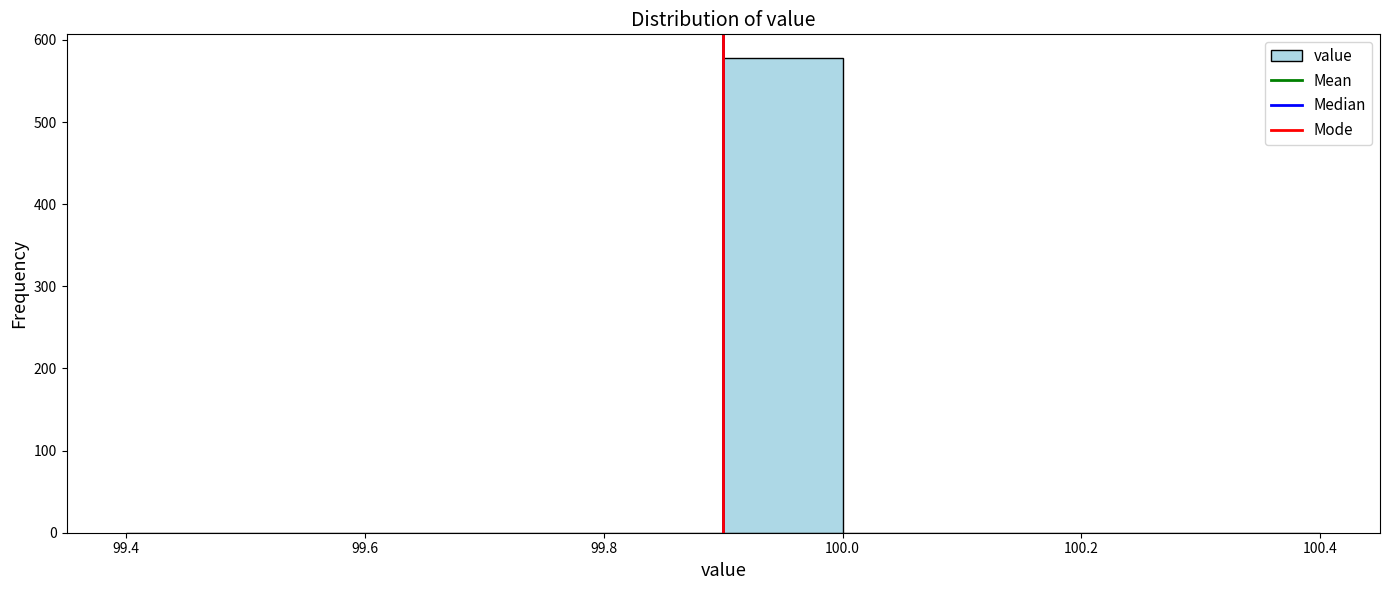

How tall is the bar that spans 99.9 to 100.0 on the x-axis? The values are not printed on the chart, so give them approximately, as read against the axis.

580